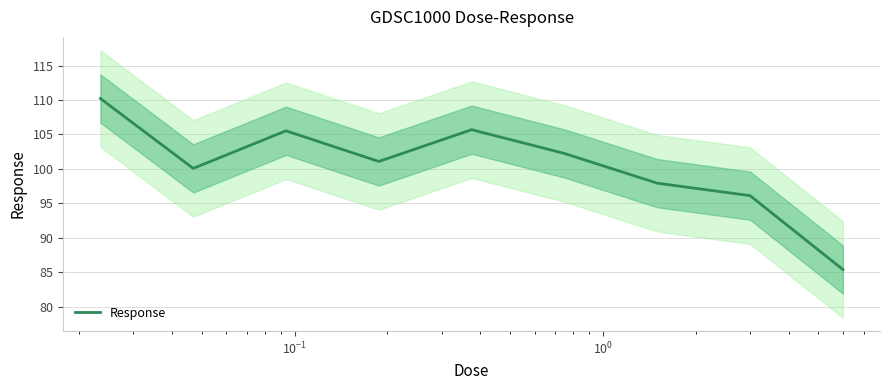

How many interior local valleys (lower than both neighbors) does the data have?

2